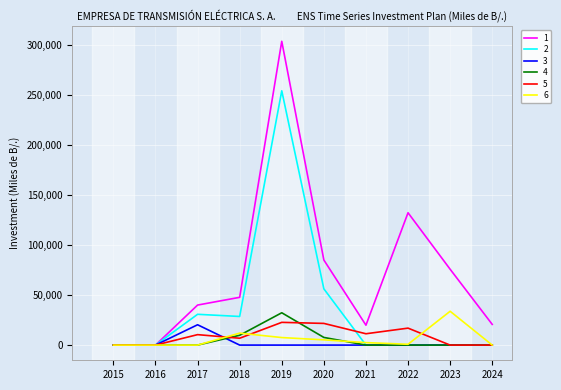

The value of 5 at 2015 is 13298. True or false?

False